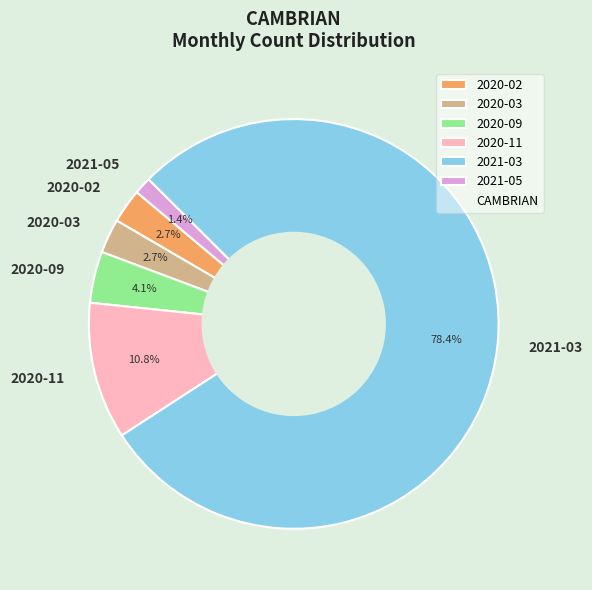

To the nearest percent, what is the difference between the largest and smallest slice percentages?

77%